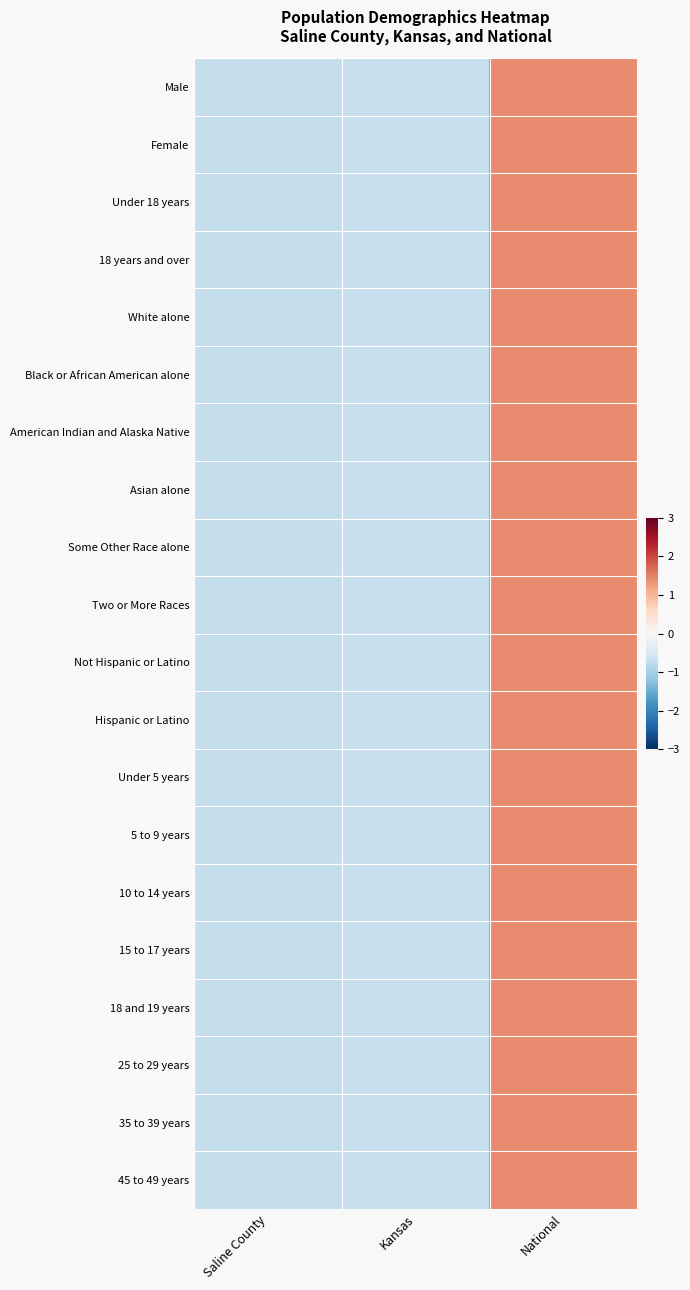

How many distinct data groups are displayed?

20